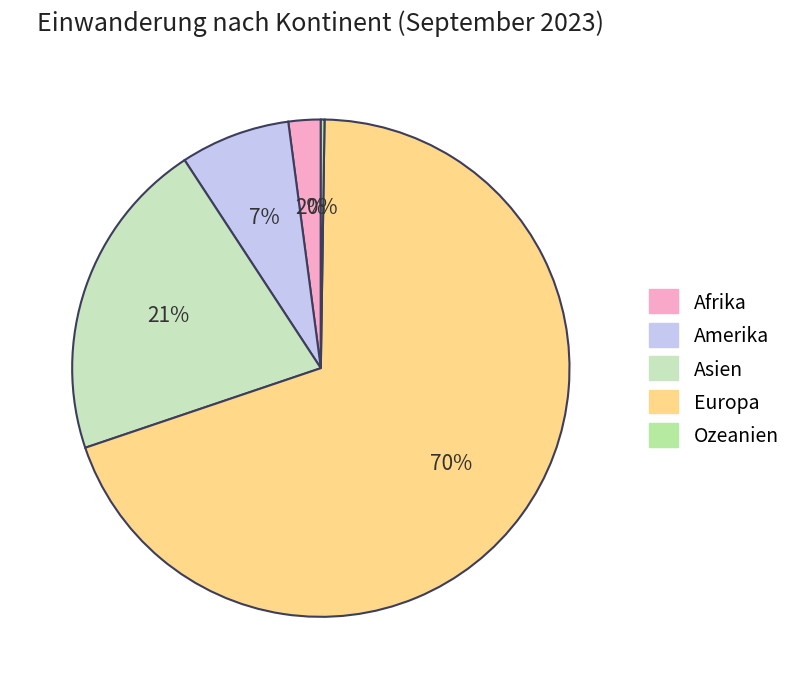

True or false: Afrika accounts for 1% of the total.

False